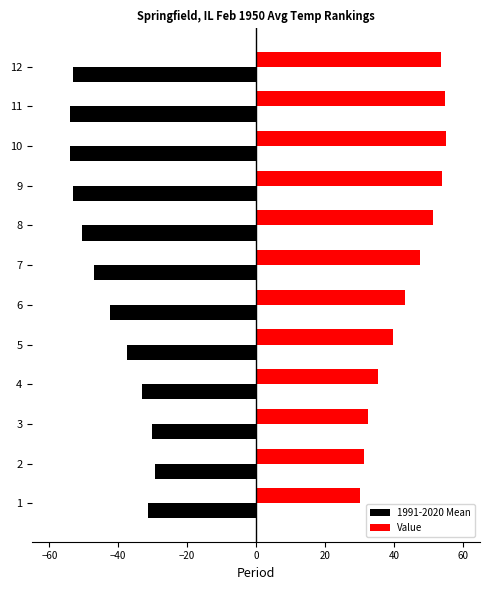

What is the minimum value shown in the chart?

-54.1